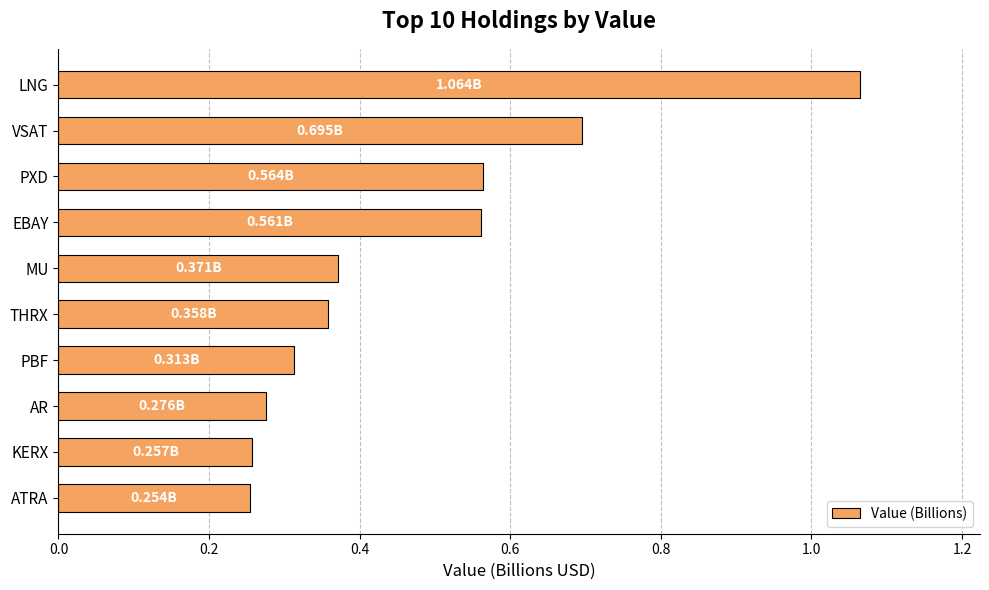

Which has a higher value, LNG or PXD?

LNG